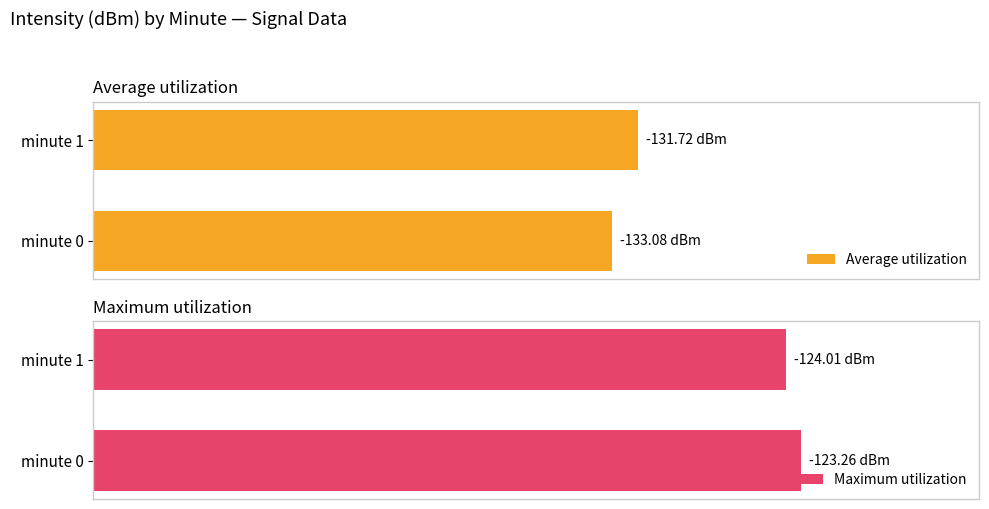

What is the sum of all Maximum utilization values?

181.8